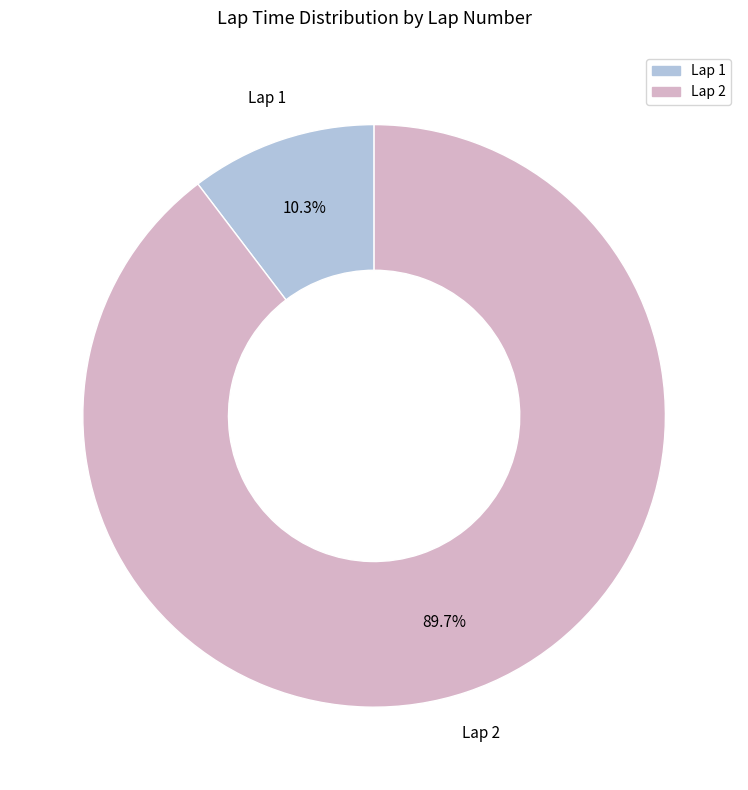

Is there a majority slice in this chart?

Yes